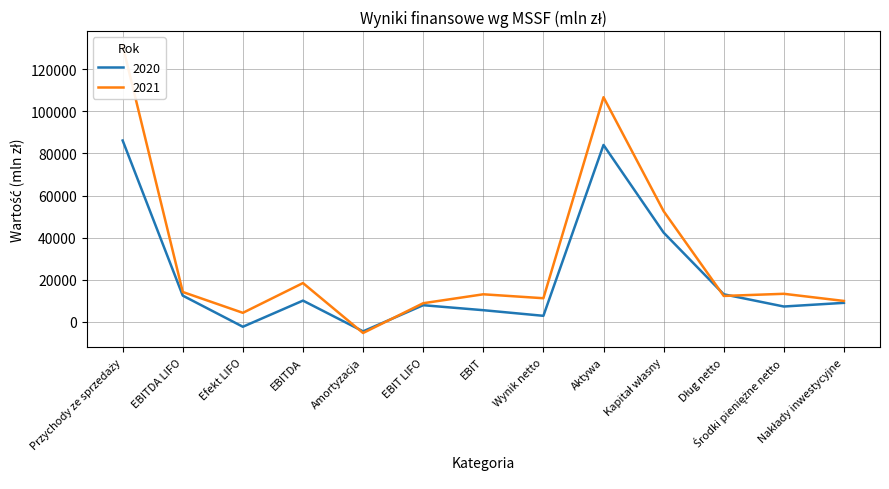

True or false: 2020 has more than 0 points higher than both neighbors.

True